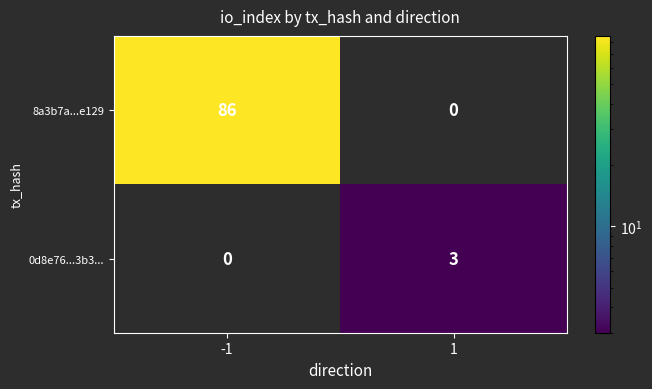

Count the number of data series in this chart.

2